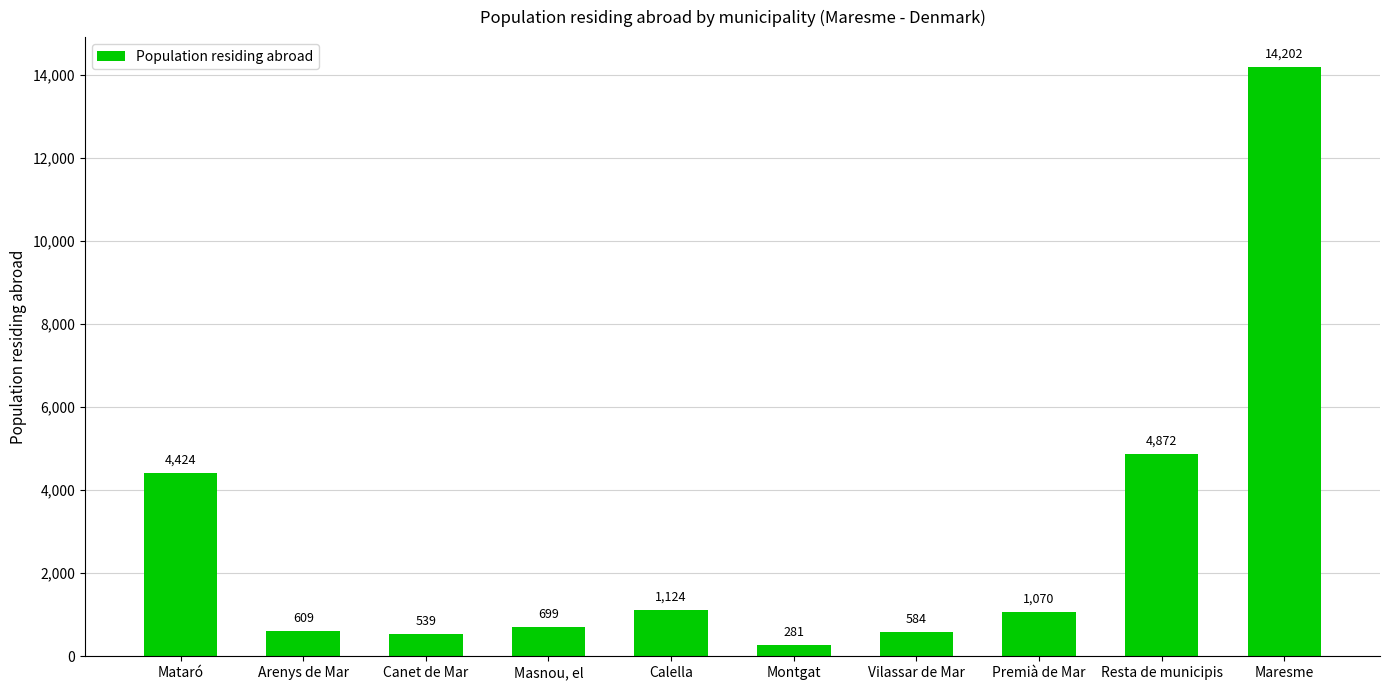

Between Arenys de Mar and Montgat, which is larger?

Arenys de Mar